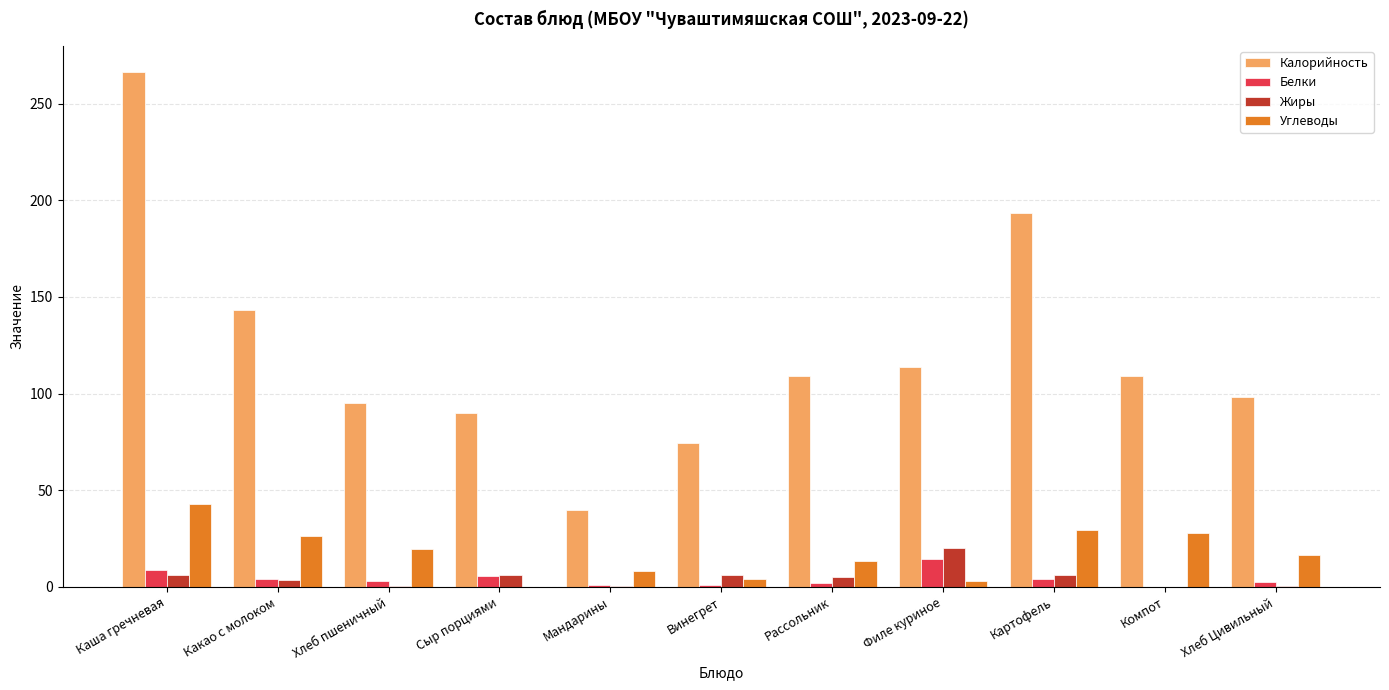

What is the total value across all series at Филе куриное?

151.0